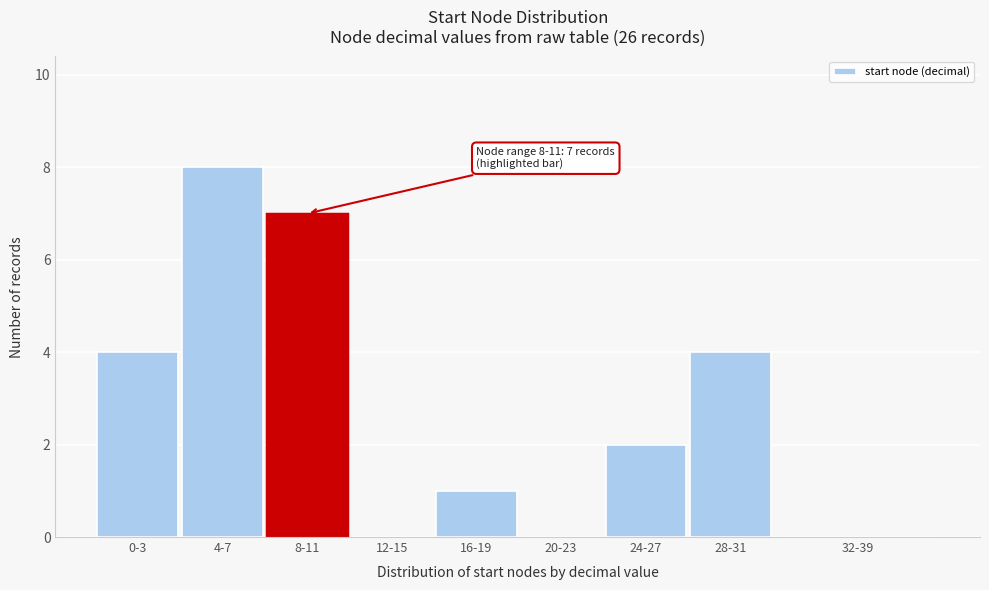

Reading left to right, extract all data points from this chart.

0-3=4	4-7=8	8-11=7	12-15=0	16-19=1	20-23=0	24-27=2	28-31=4	32-39=0